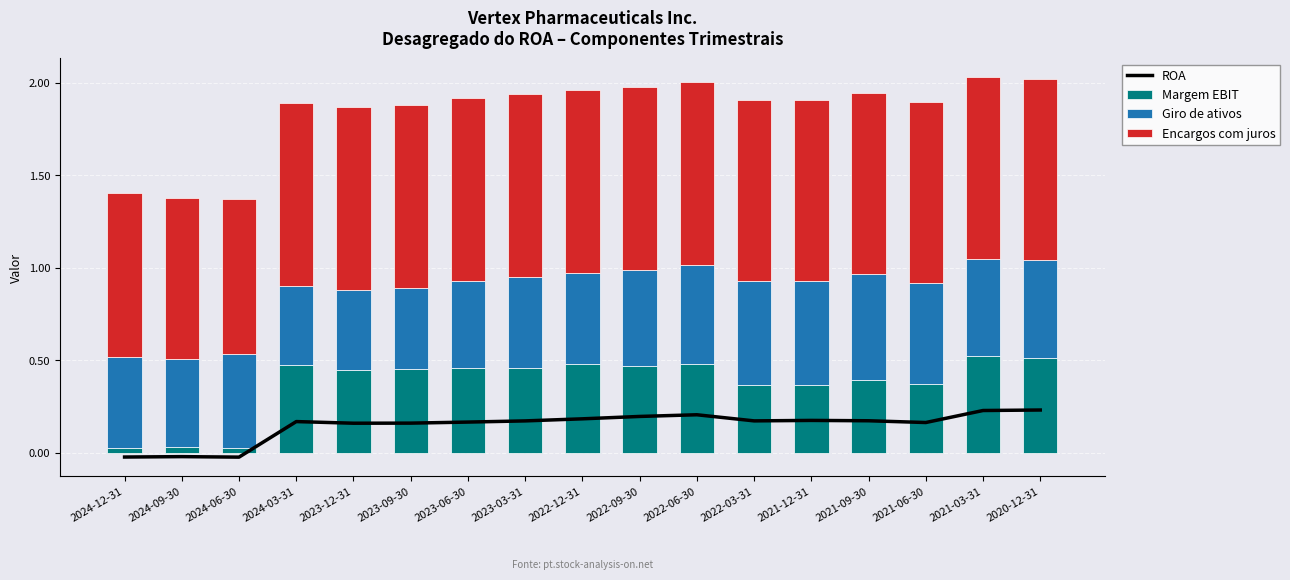

Reading left to right, what are all the values shown in this chart?

ROA: -0.0	-0.0	-0.0	0.2	0.2	0.2	0.2	0.2	0.2	0.2	0.2	0.2	0.2	0.2	0.2	0.2	0.2
Margem EBIT: 0.0	0.0	0.0	0.5	0.4	0.5	0.5	0.5	0.5	0.5	0.5	0.4	0.4	0.4	0.4	0.5	0.5
Giro de ativos: 0.5	0.5	0.5	0.4	0.4	0.4	0.5	0.5	0.5	0.5	0.5	0.6	0.6	0.6	0.6	0.5	0.5
Encargos com juros: 0.9	0.9	0.8	1.0	1.0	1.0	1.0	1.0	1.0	1.0	1.0	1.0	1.0	1.0	1.0	1.0	1.0